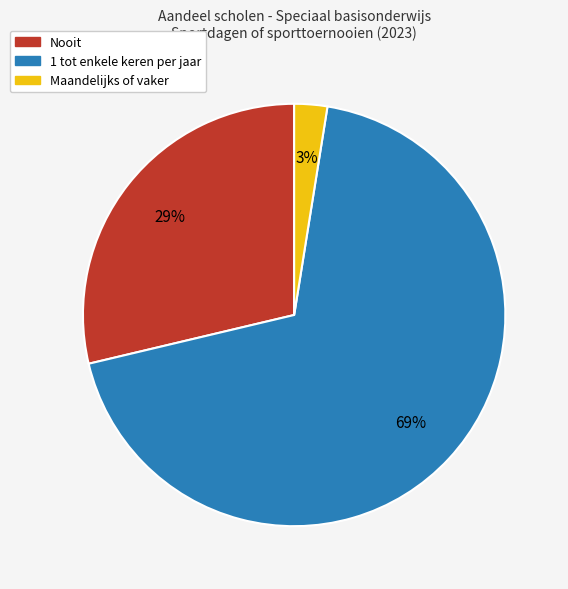

Rank the categories by value from lowest to highest.

Maandelijks of vaker, Nooit, 1 tot enkele keren per jaar